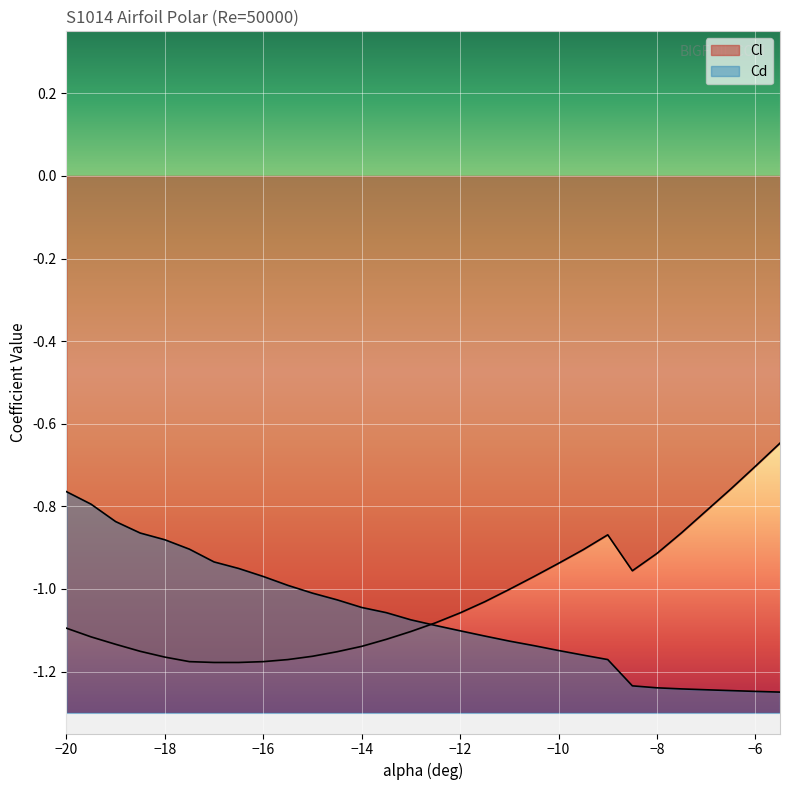

Is it true that Cd equals -1.2 at -6?

True